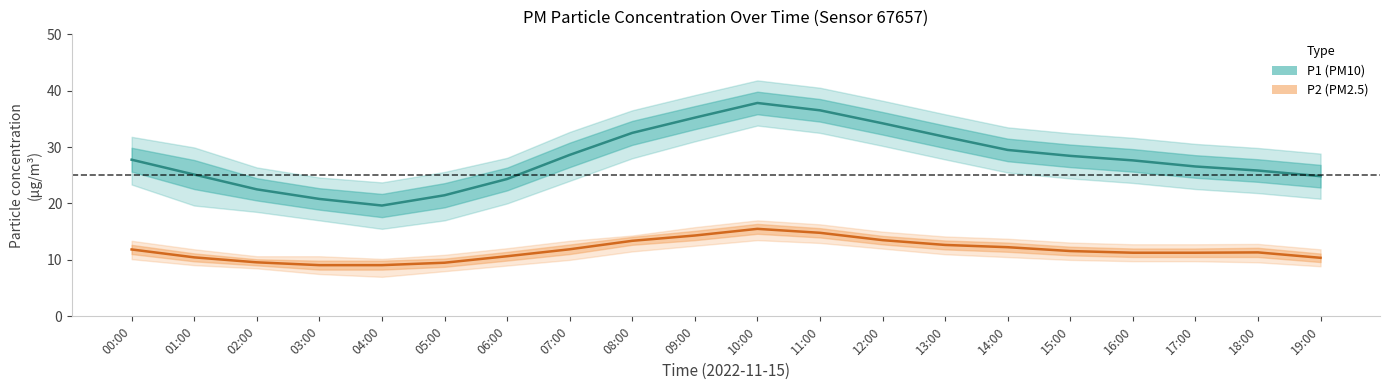

What is the average value of the P2 (PM2.5) series?

11.7